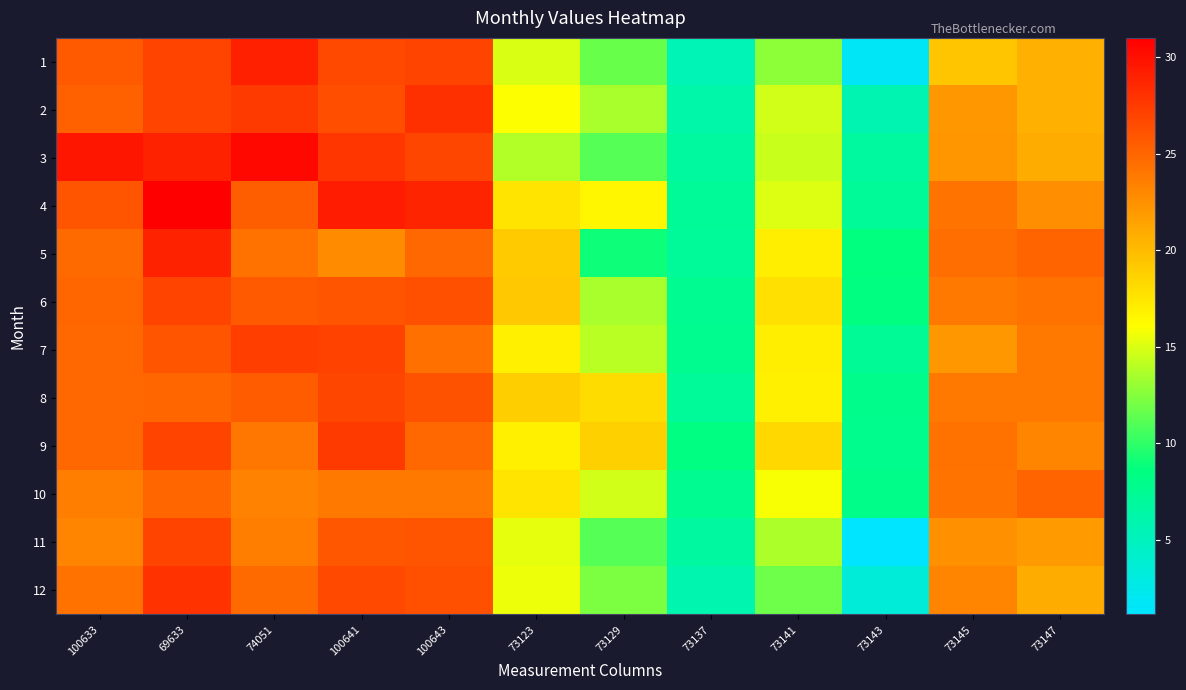

At how many categories does at least one series exceed 11?

10